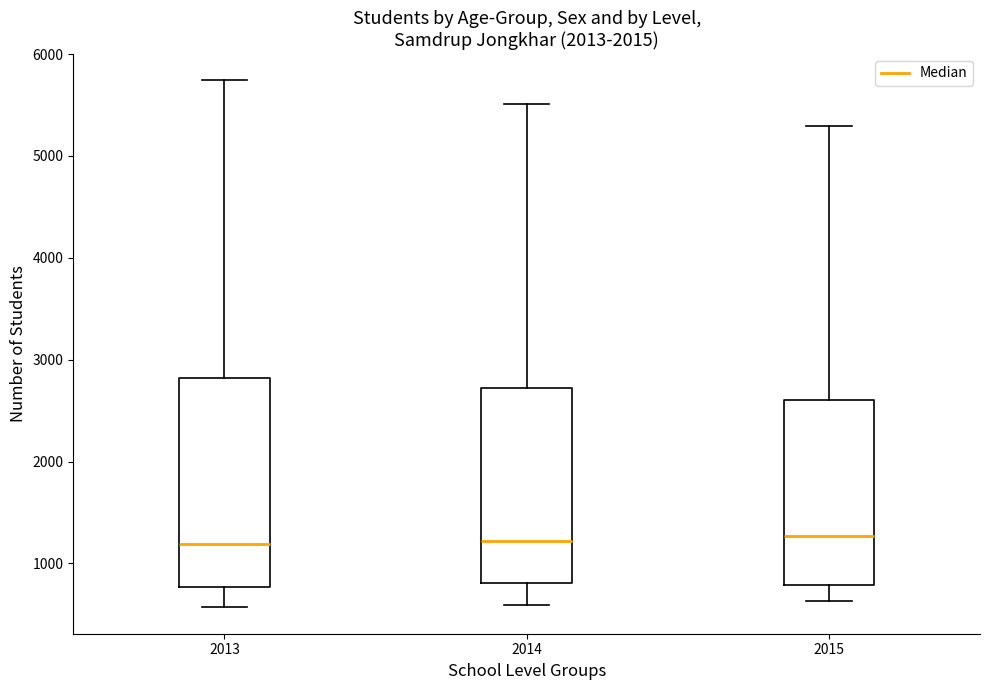

Where does the median line of the box at x = 2013 sit on the y-axis? The values are not printed on the chart, so give them approximately, as read against the axis.

1200